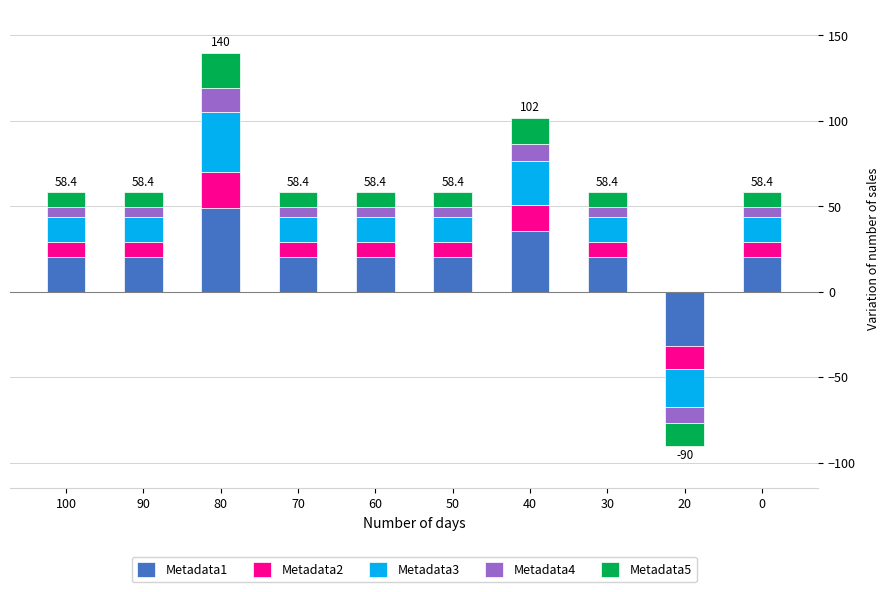

What is the total value across all series at 40?

102.0